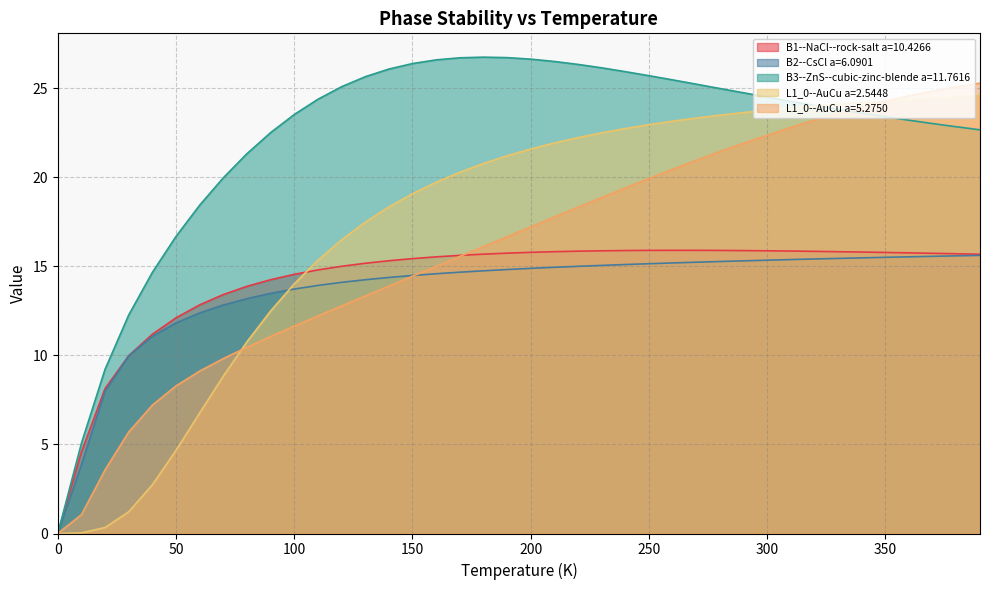

At how many categories does at least one series exceed 24?

29